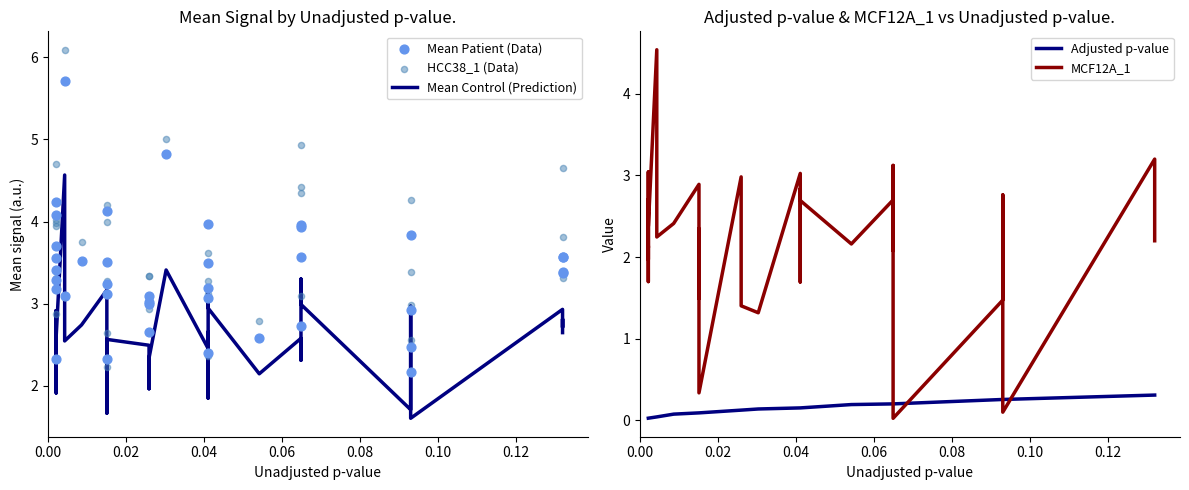

Which series has the largest total across all categories?

HCC38_1 (Data)